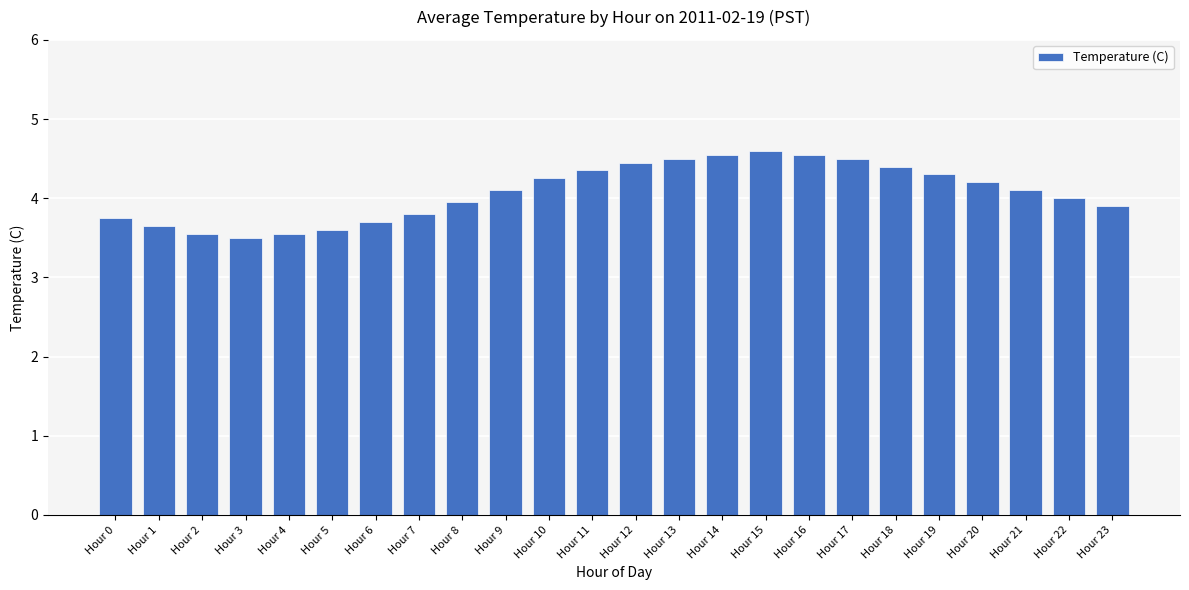

How many data points does each series have?

24